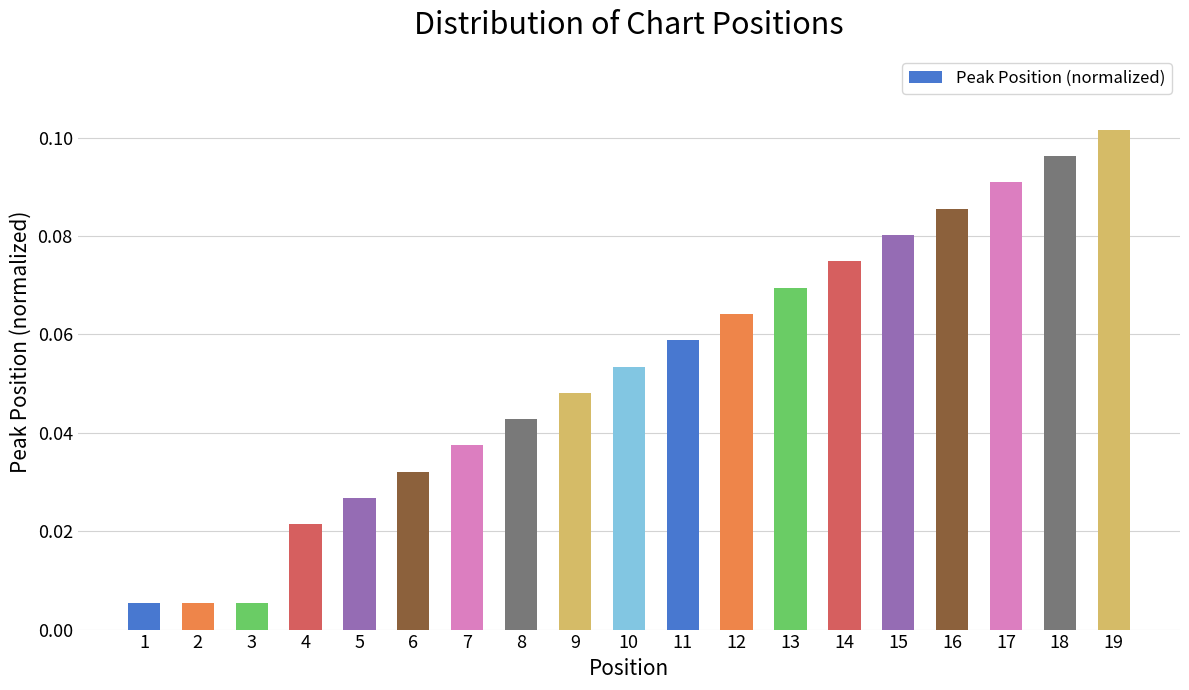

How many bars are there in total?

19